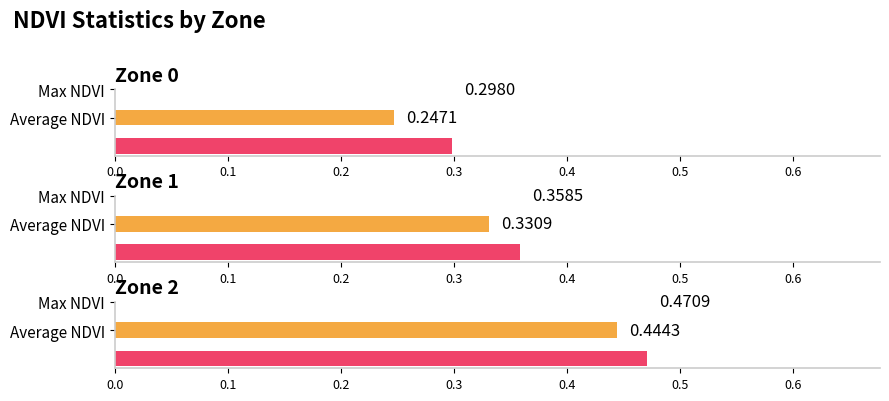

How many bars are there in each group?

2